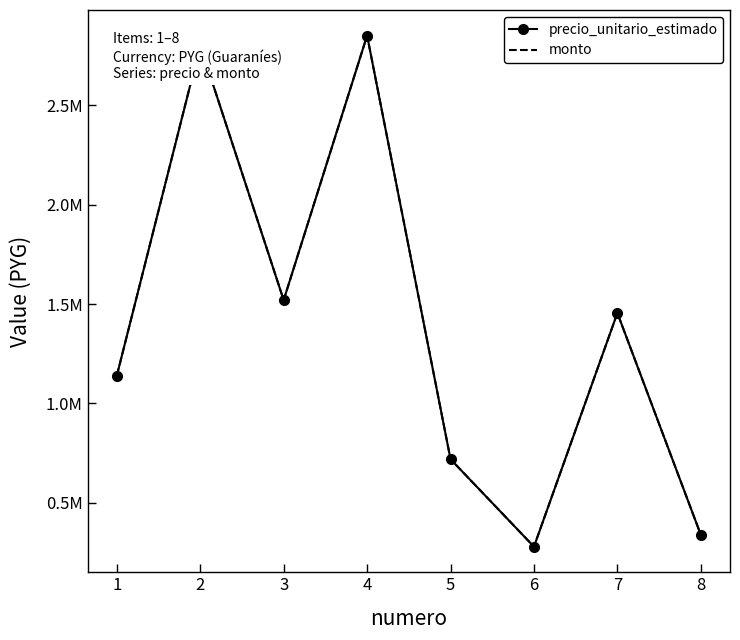

True or false: precio_unitario_estimado and monto cross at least once.

False